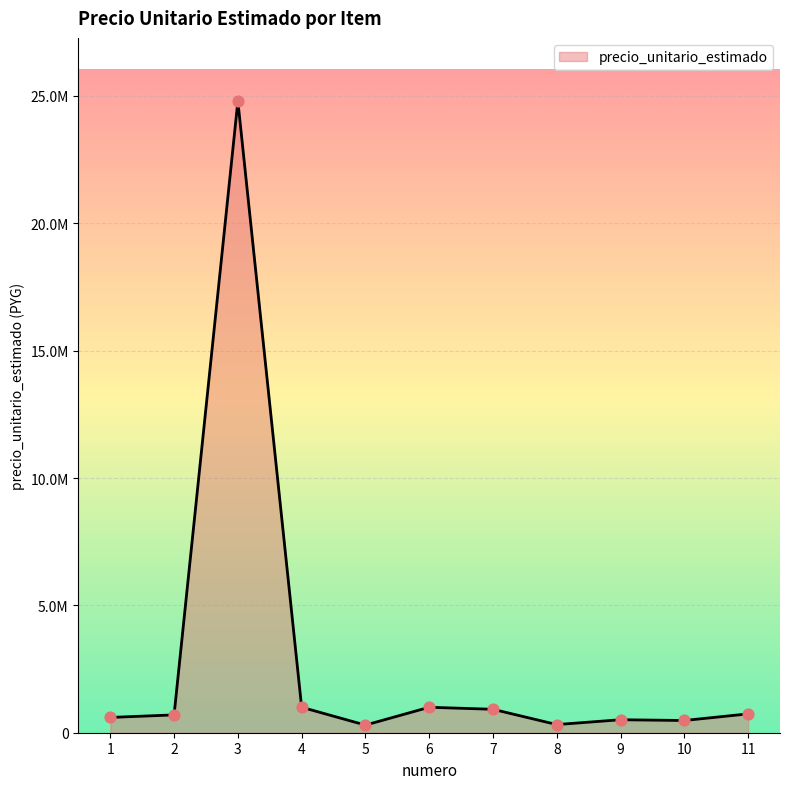

What is the change in value from 3 to 5?

-24500000